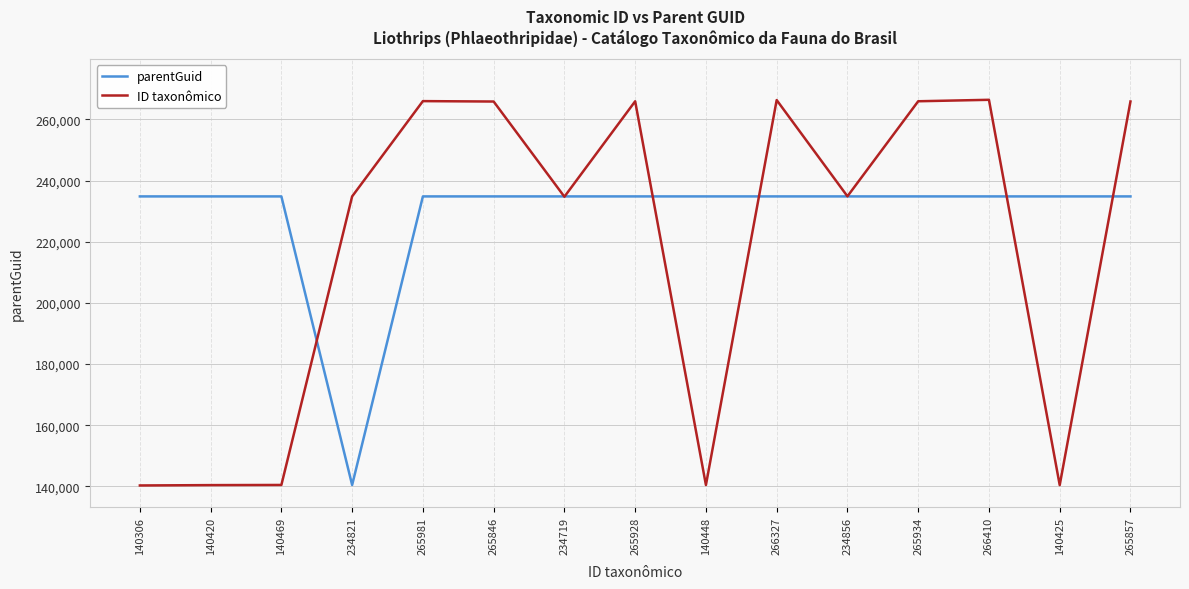

What is the sum of the ID taxonômico values at 140469 and 234856?

375325